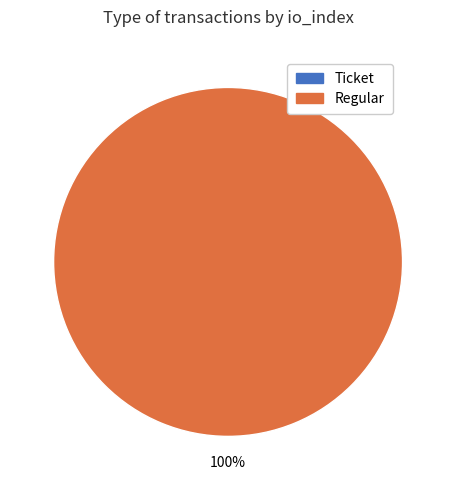

Combined, what portion of the pie is Regular (io_index=15) and Ticket (io_index=0)?

100.0%